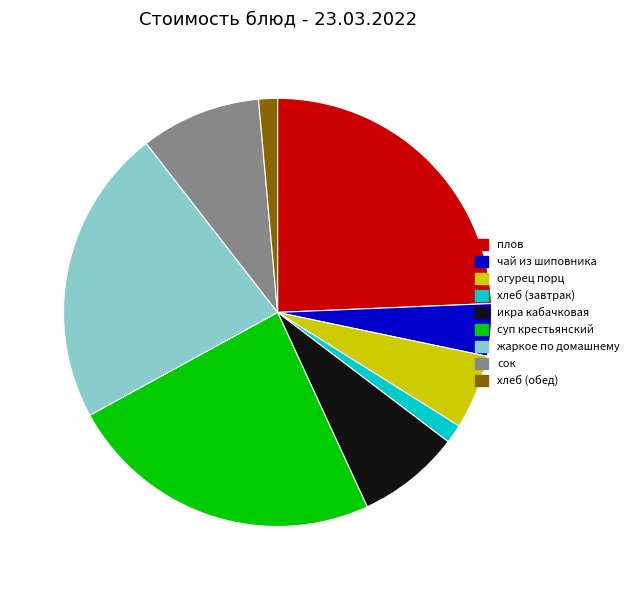

Does жаркое по домашнему account for over 50% of the chart?

No